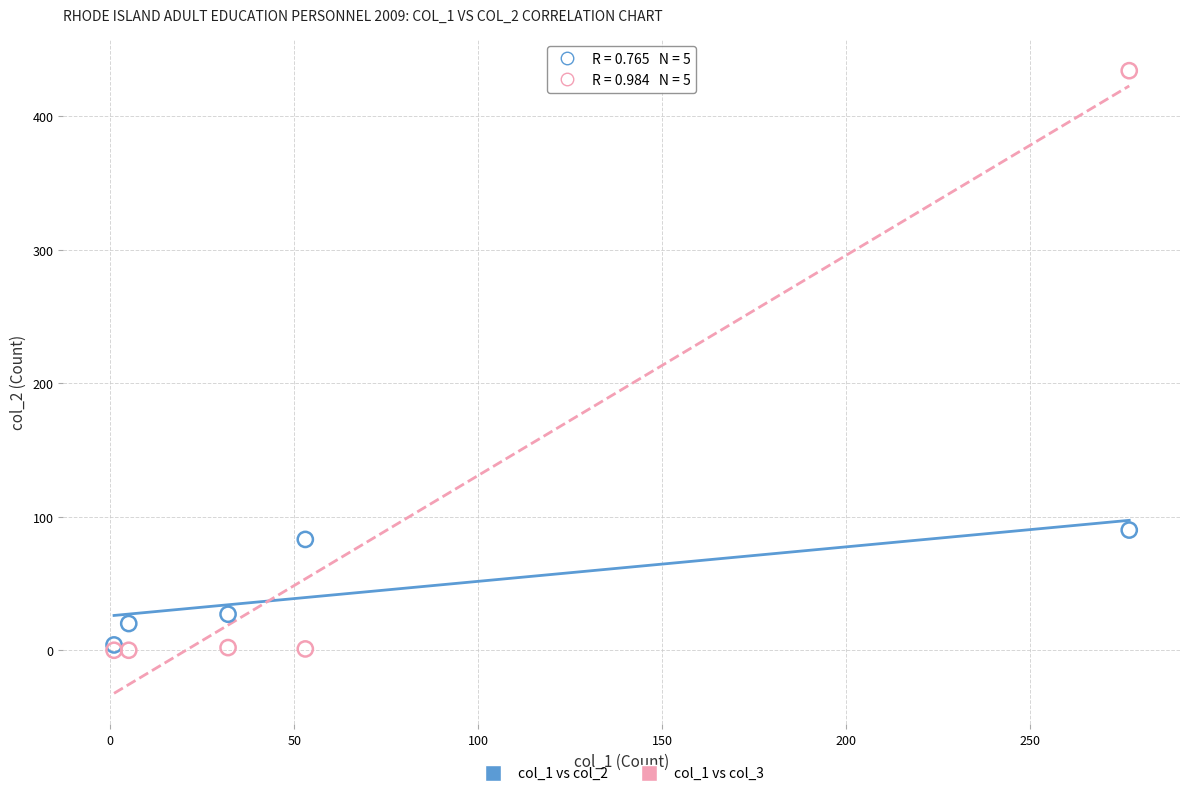

Across all series, what Y value is closest to 217?

90